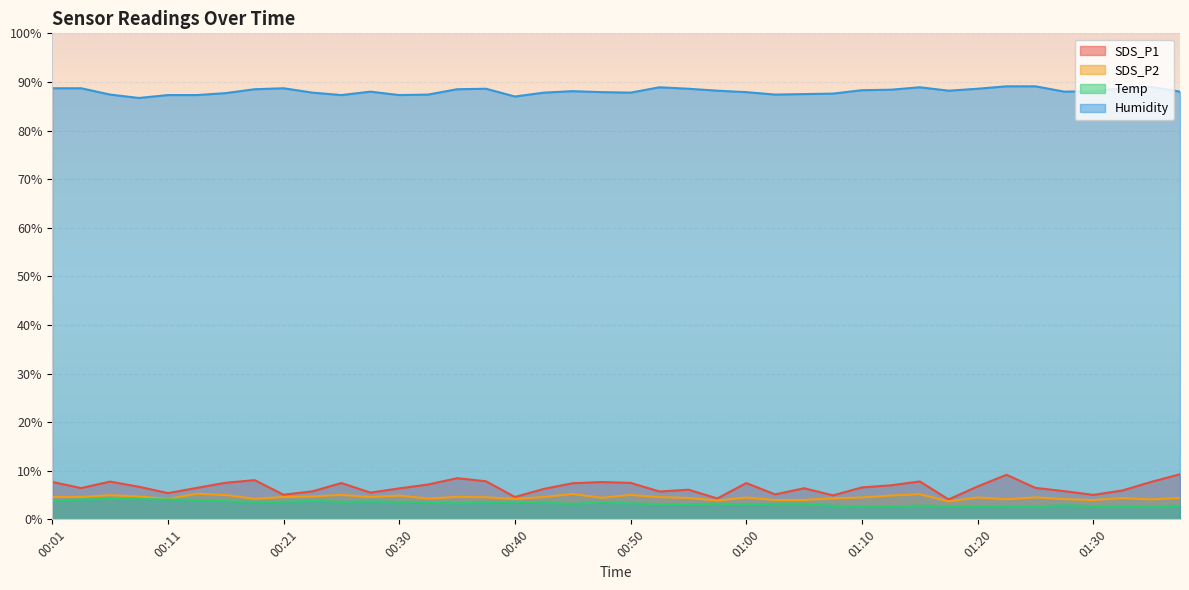

Does the chart display data point markers on the line(s)?

No